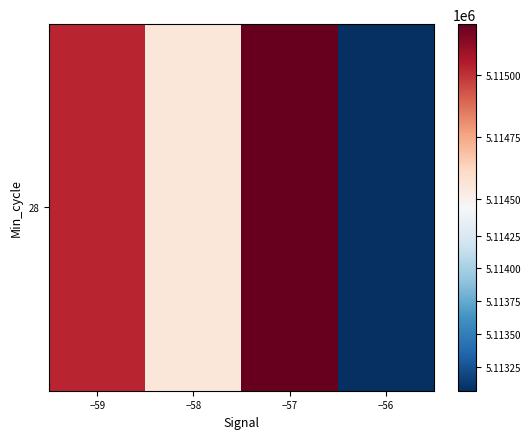

Rank the categories by value from highest to lowest.

−57, −59, −58, −56